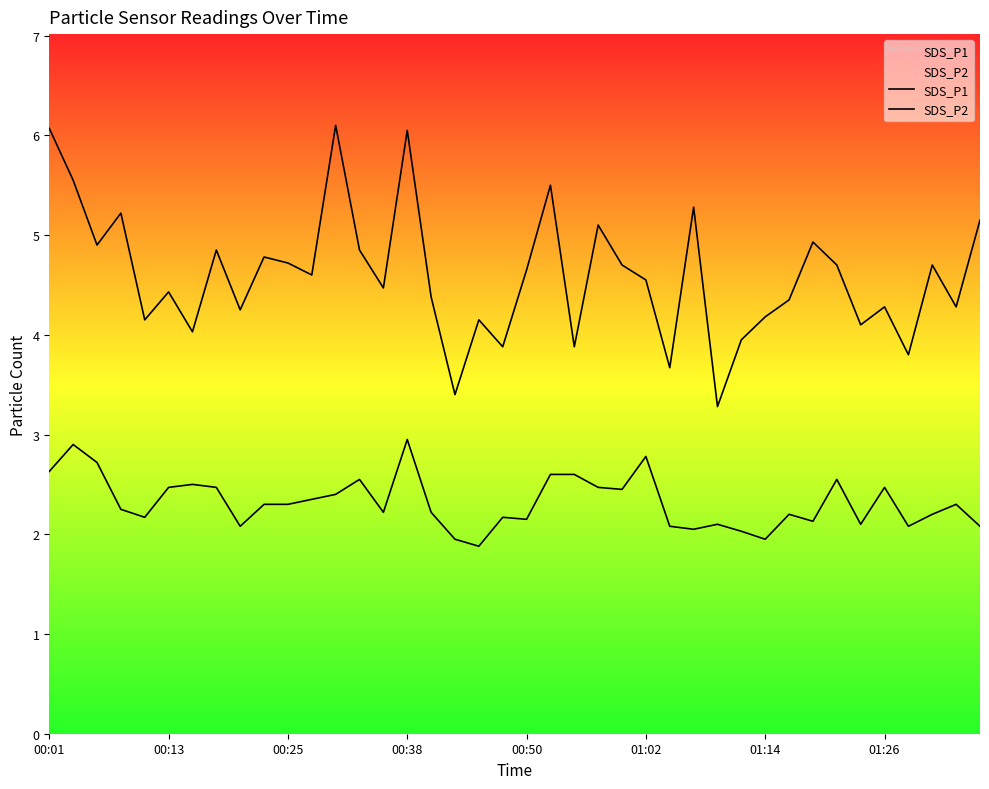

True or false: SDS_P2 and SDS_P1 cross at least once.

False